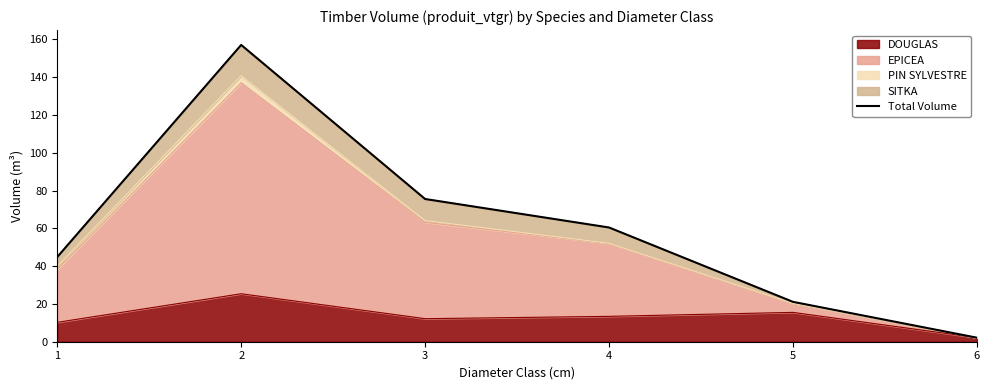

Where is the first local maximum?

2